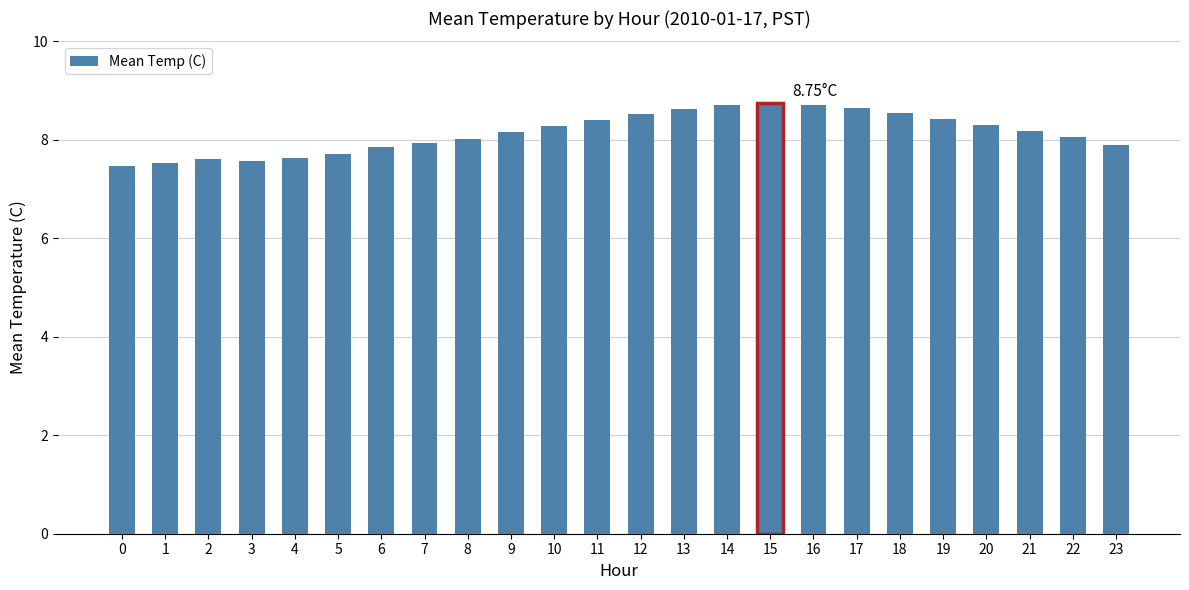

What is the change in value from 3 to 13?

+1.0